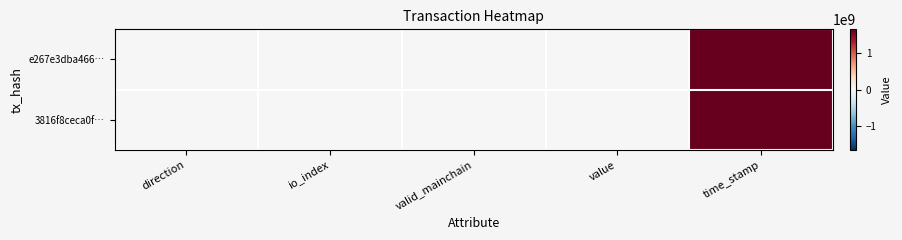

Which label corresponds to the largest value in the chart?

time_stamp